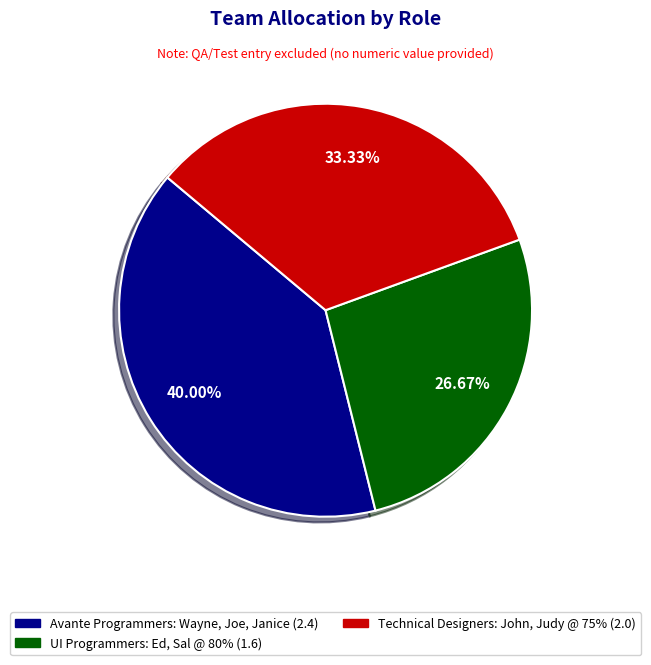

To the nearest percent, what is the combined percentage of UI Programmers: Ed, Sal @ 80% and Technical Designers: John, Judy @ 75%?

60%